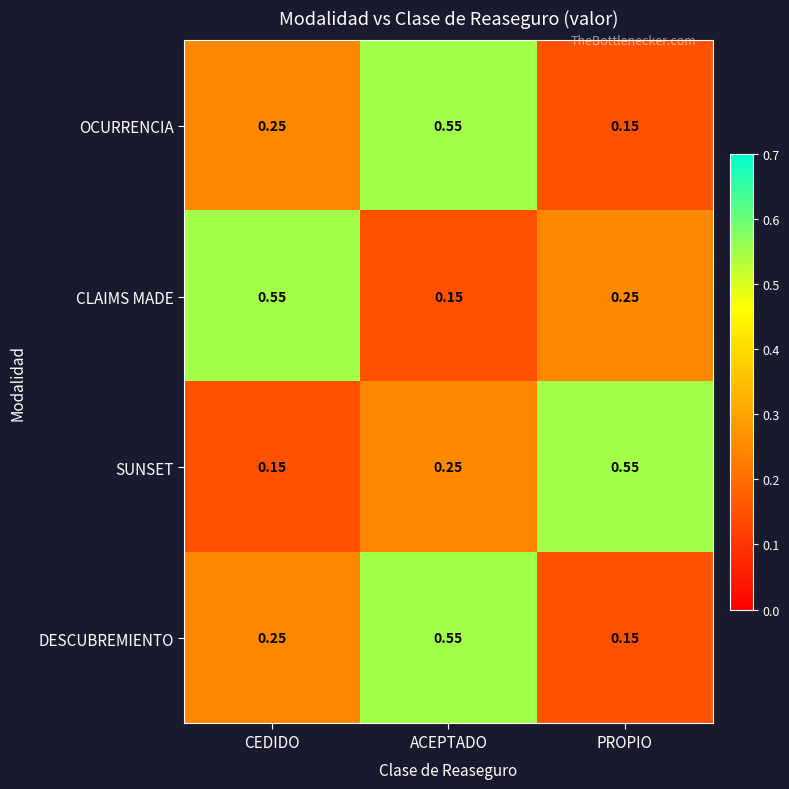

At which label does SUNSET reach its peak?

PROPIO